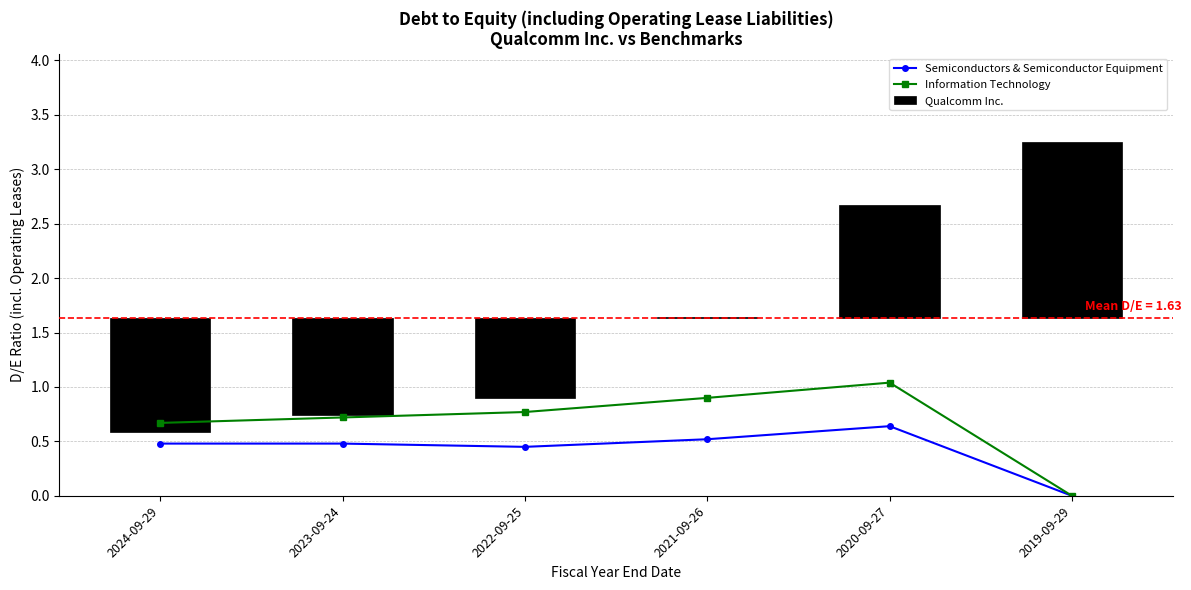

What is the label of the 4th bar from the left?

2021-09-26